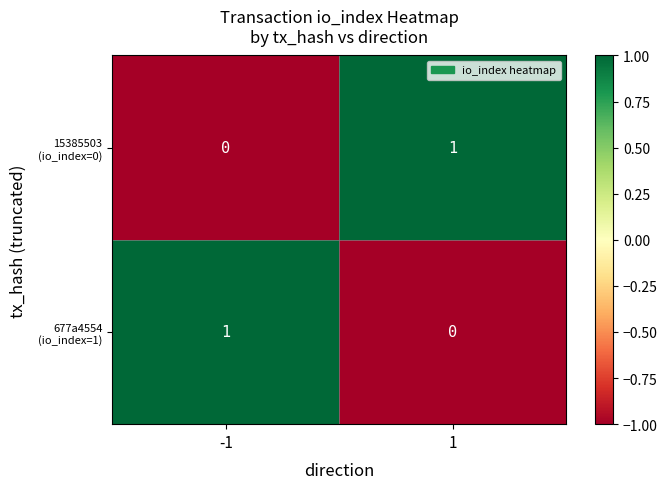

Count the number of data series in this chart.

2